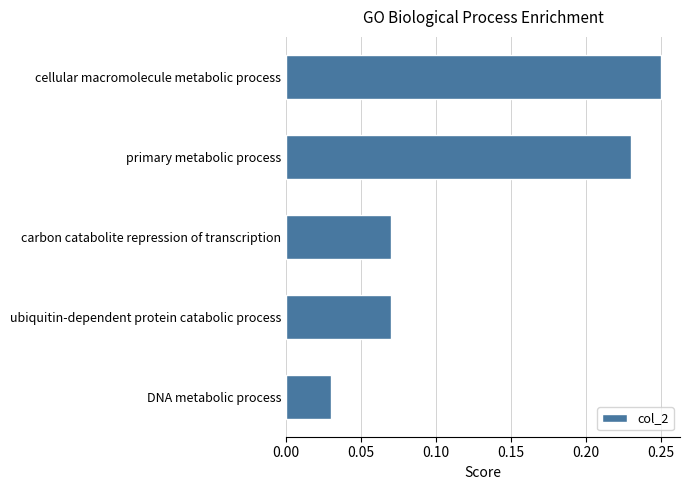

Are the bars grouped side by side (vs. stacked)?

No